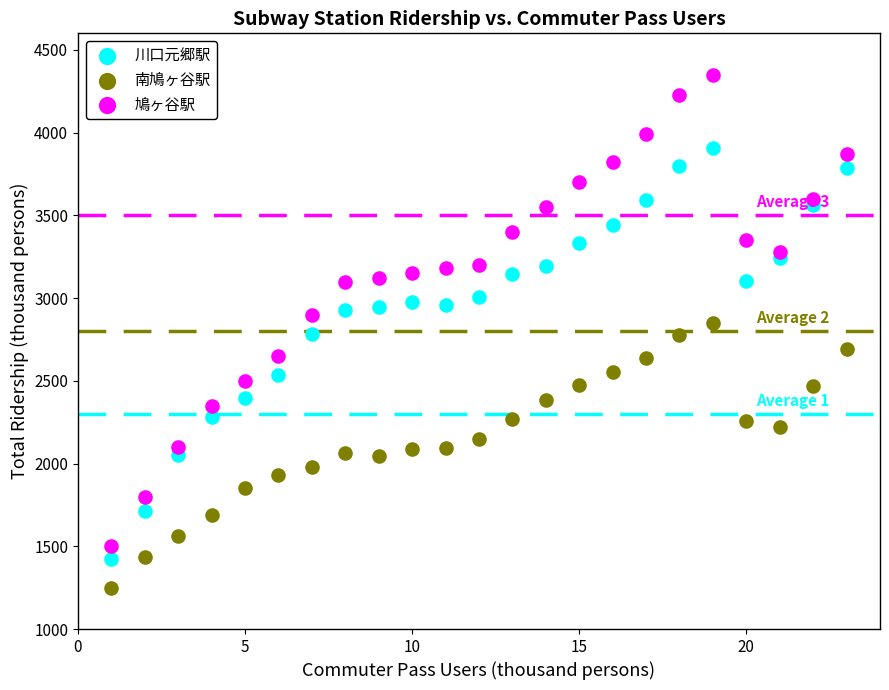

Which series contains the highest Y value?

鳩ヶ谷駅